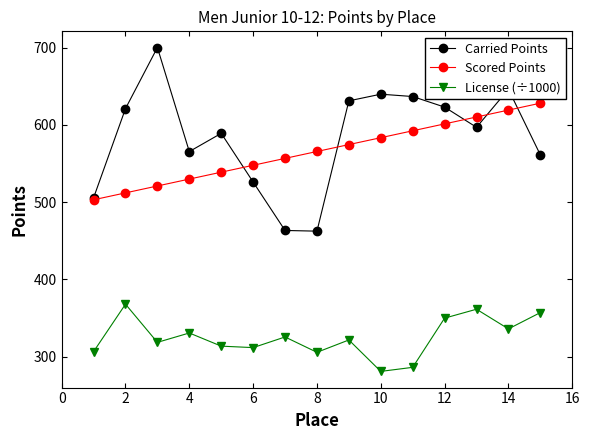

What is the average value of the Carried Points series?

584.4